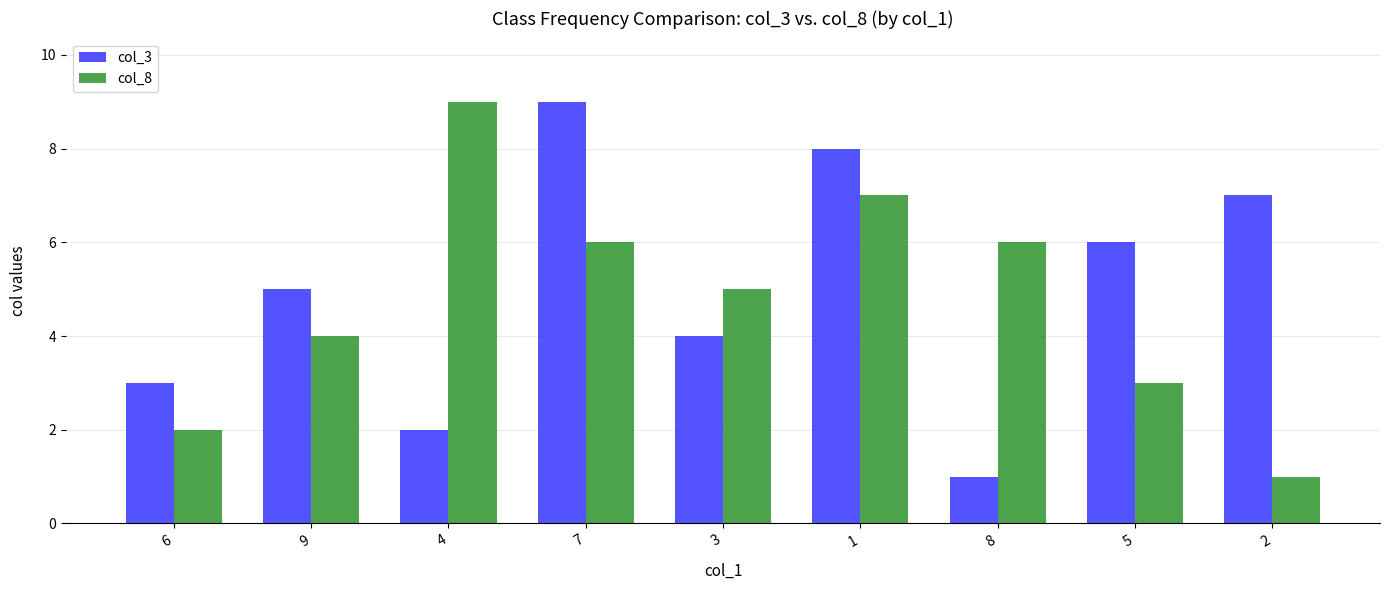

At which label is col_8 closest to 5?

3